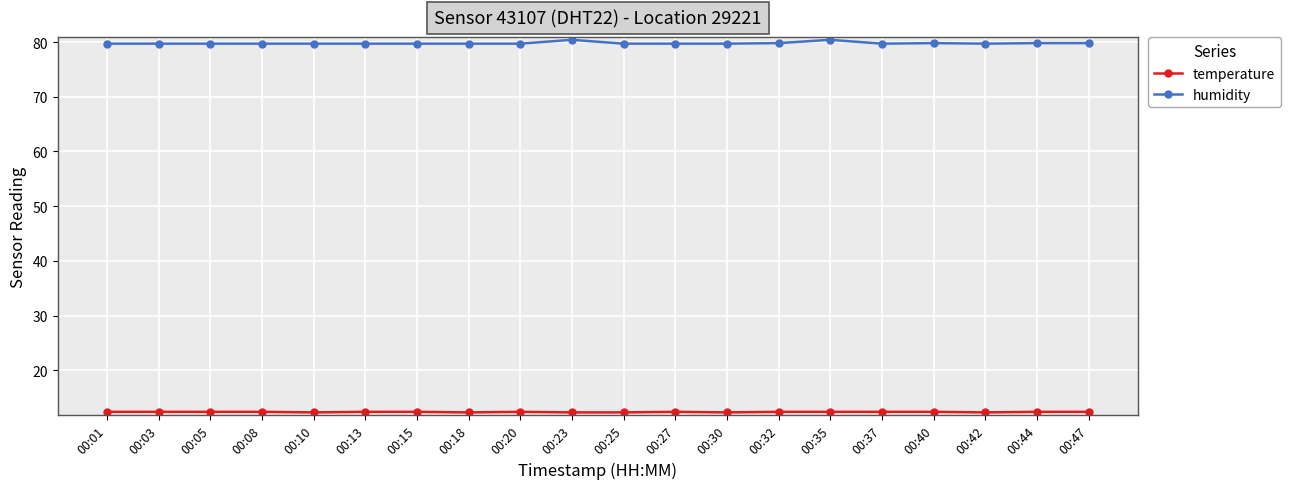

What is the minimum value for humidity?

79.7